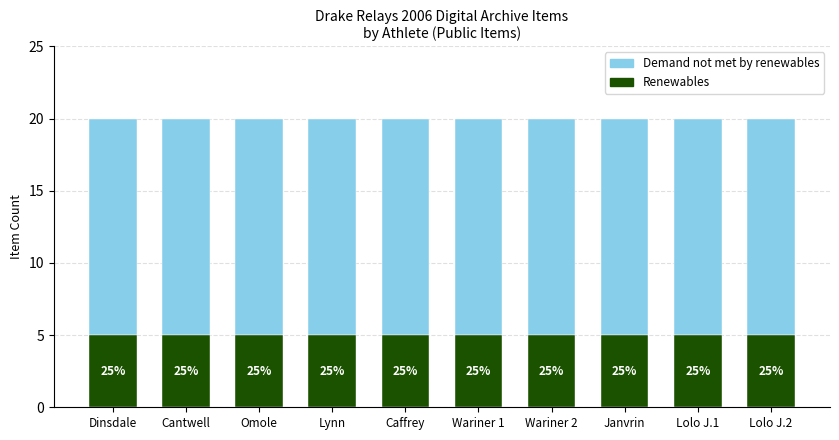

Where is Demand not met by renewables nearest to the value 15?

Dinsdale